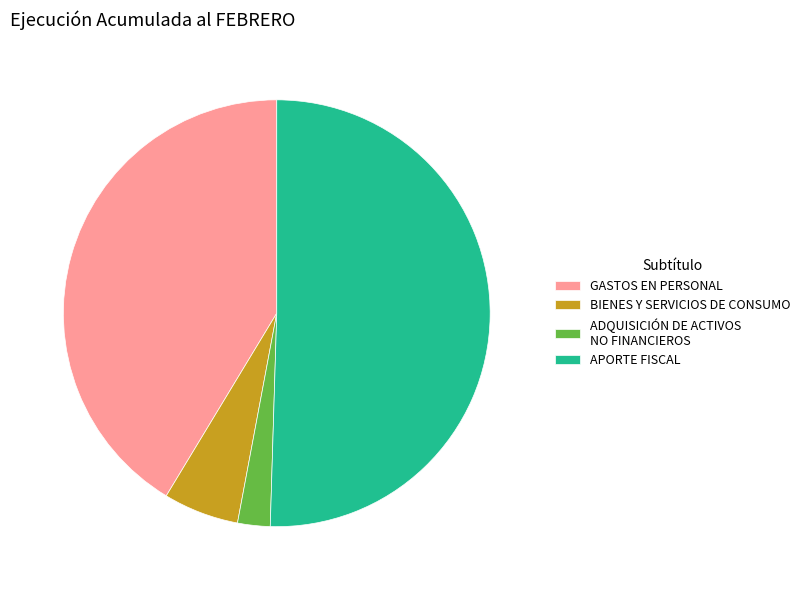

How many segments does this pie chart have?

4